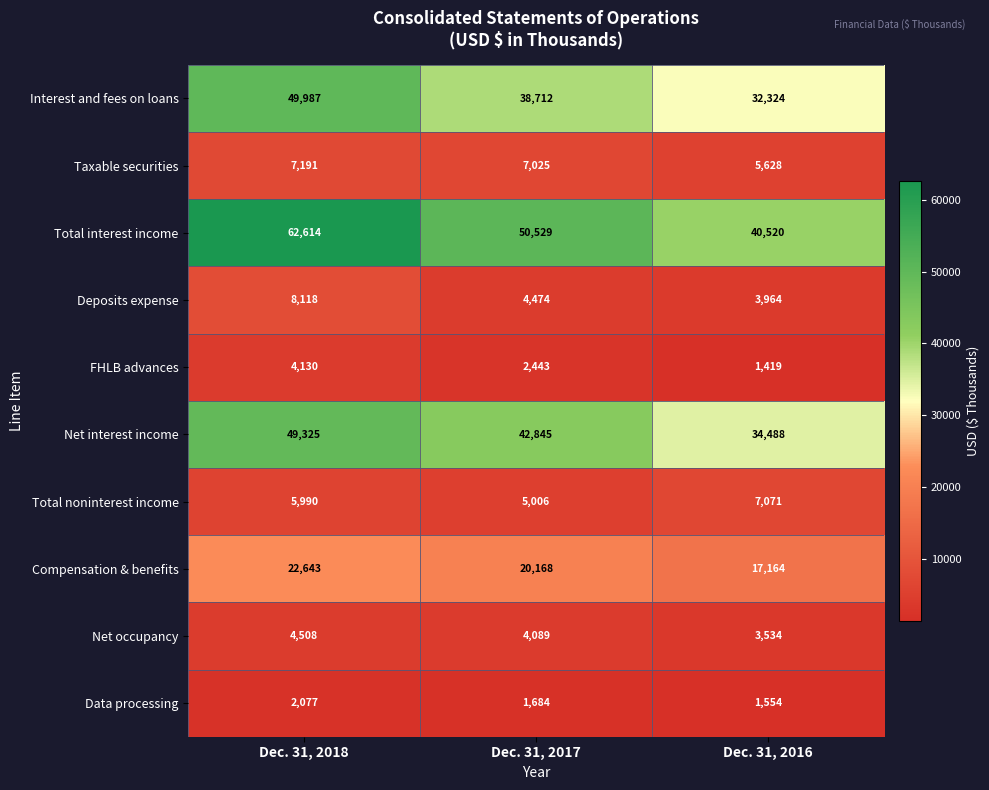

List the series in order of their peak value, lowest first.

Data processing, FHLB advances, Net occupancy, Total noninterest income, Taxable securities, Deposits expense, Compensation & benefits, Net interest income, Interest and fees on loans, Total interest income